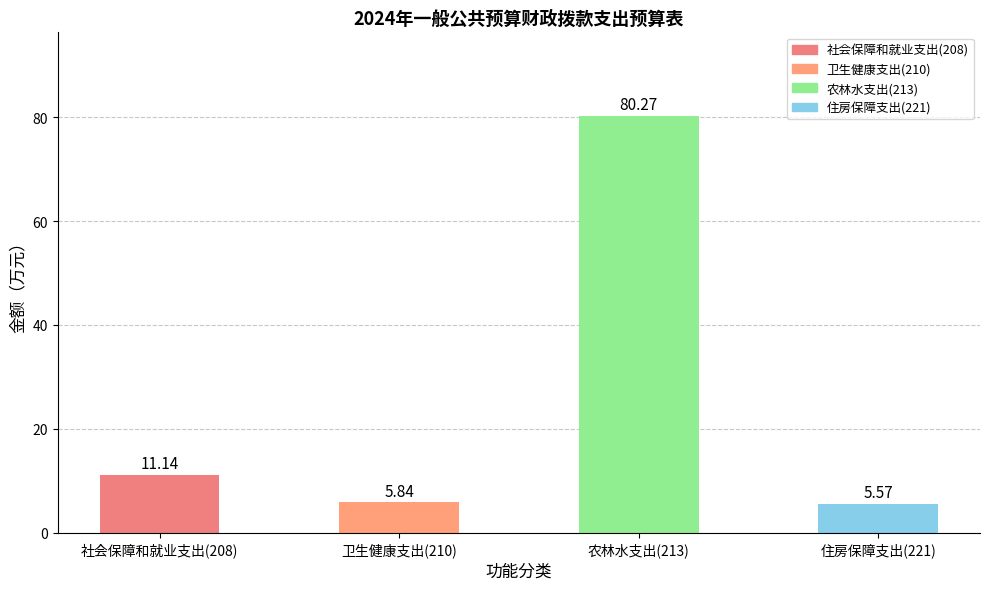

What is the change in value from 社会保障和就业支出(208) to 农林水支出(213)?

+69.1